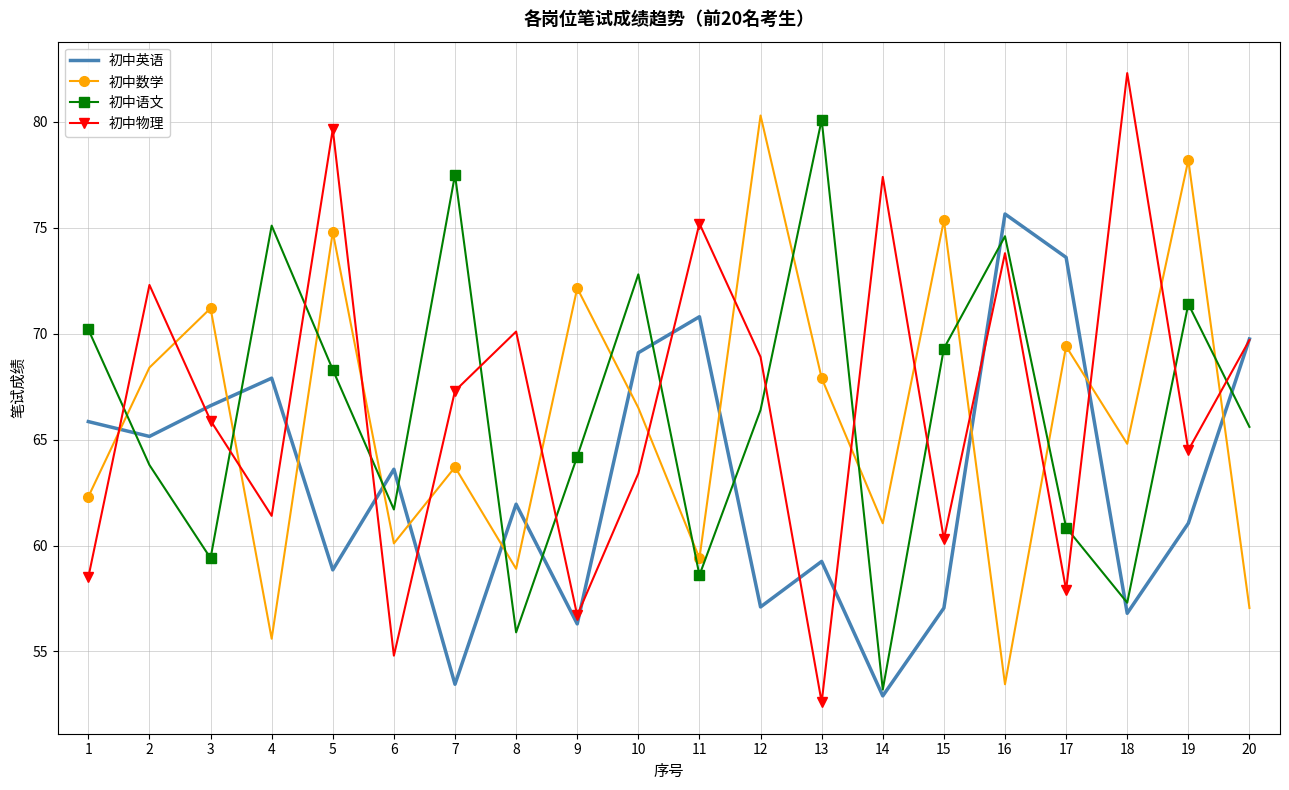

The 初中语文 series shows 74.6 at 16. True or false?

True